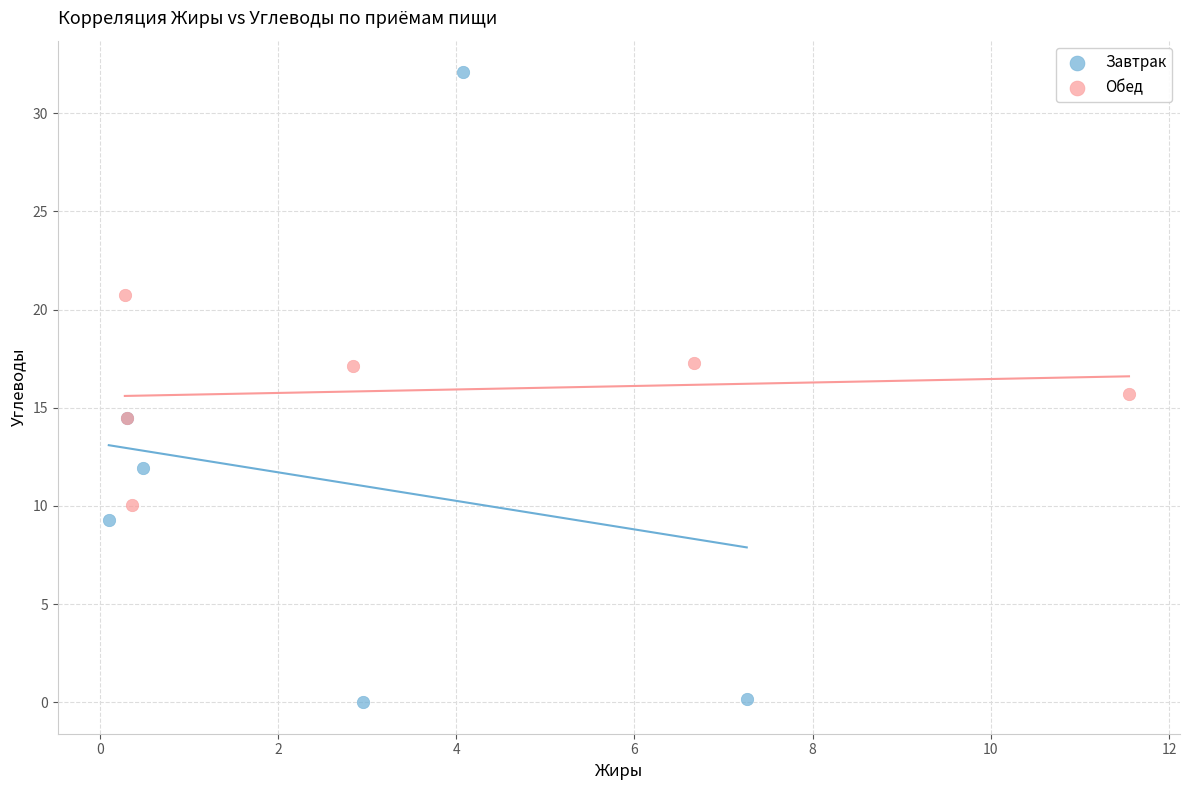

Which series has the widest spread of Y values?

Завтрак